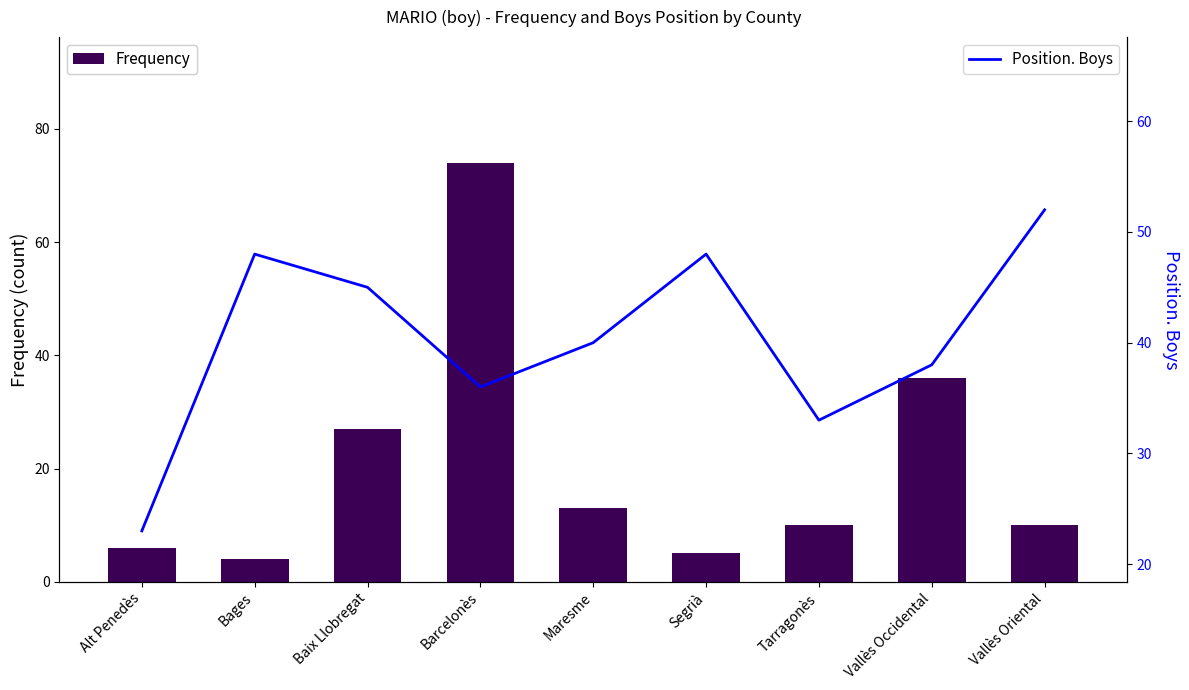

At which category is the sum across all series the highest?

Barcelonès